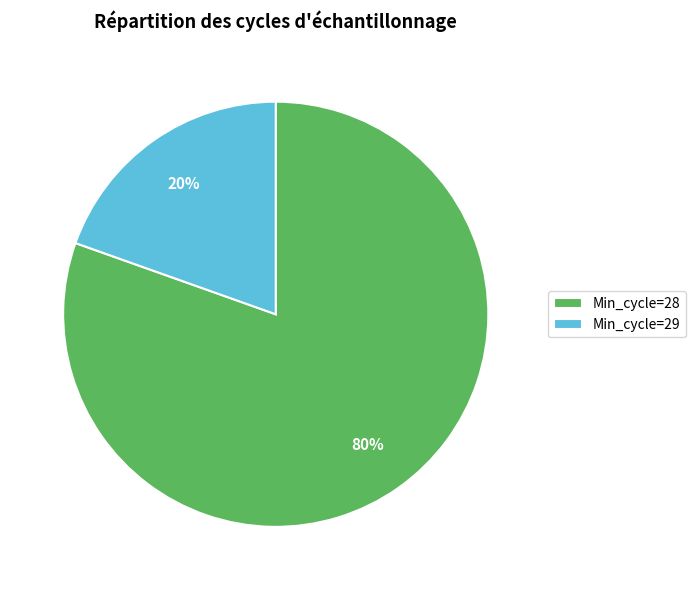

The Min_cycle=29 slice represents 26% of the pie. True or false?

False